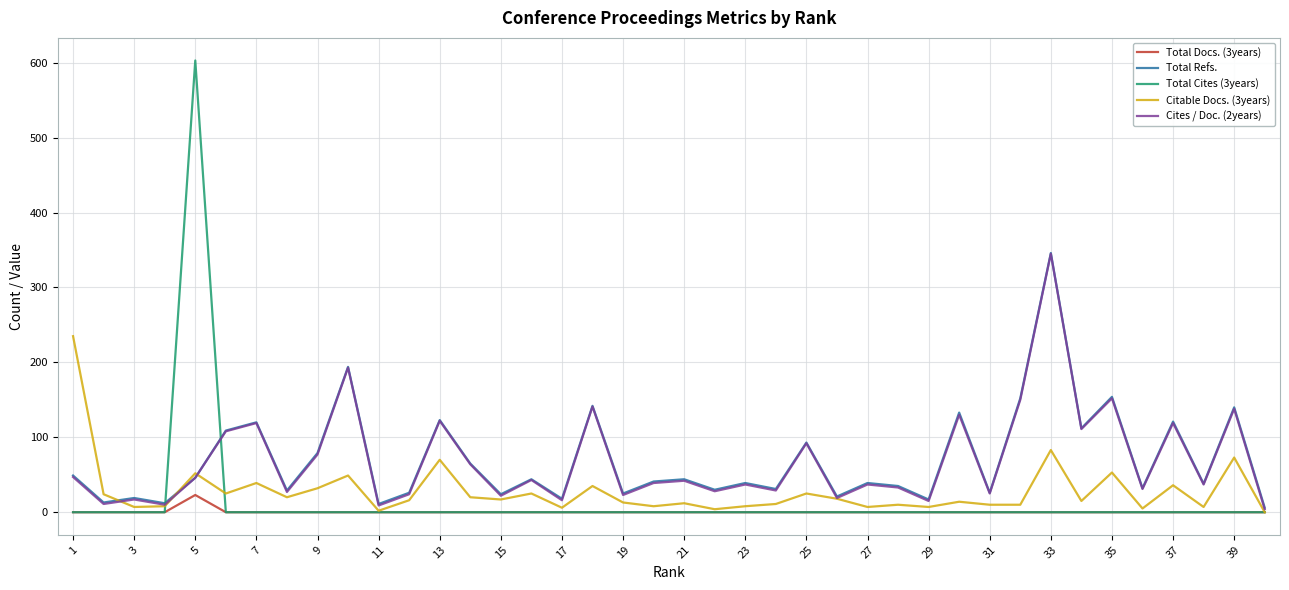

Which series has the largest range (max minus min)?

Total Cites (3years)